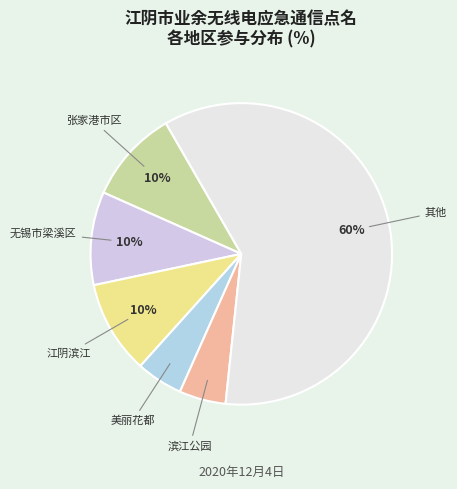

Which category has the biggest portion of the pie?

其他